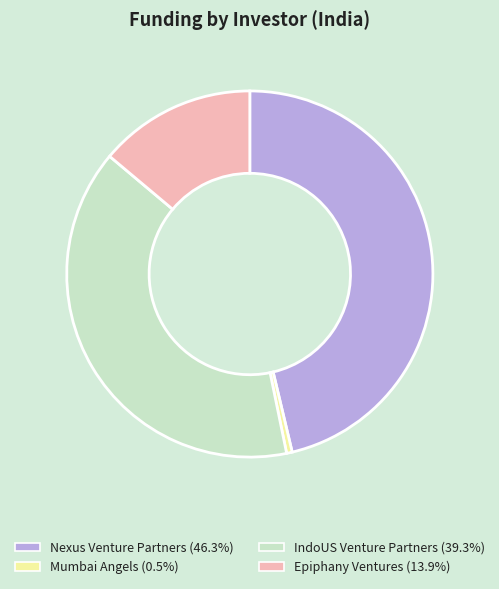

What is the ratio of the value at IndoUS Venture Partners to the value at Mumbai Angels?

79.4